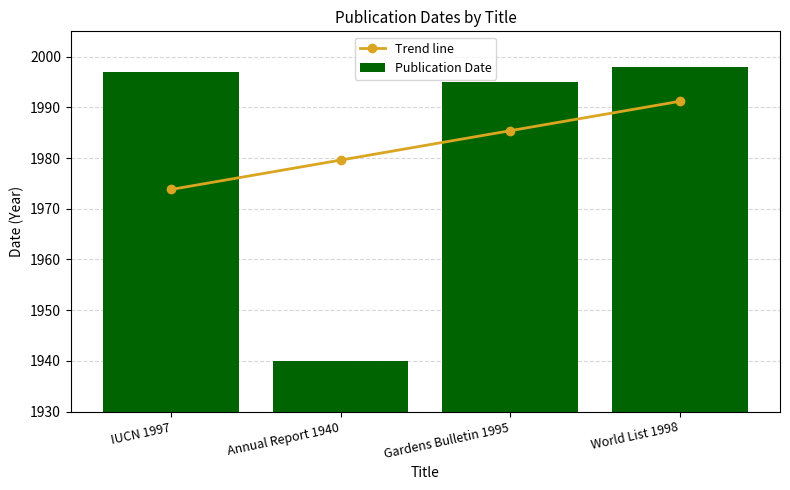

Count the number of data series in this chart.

2